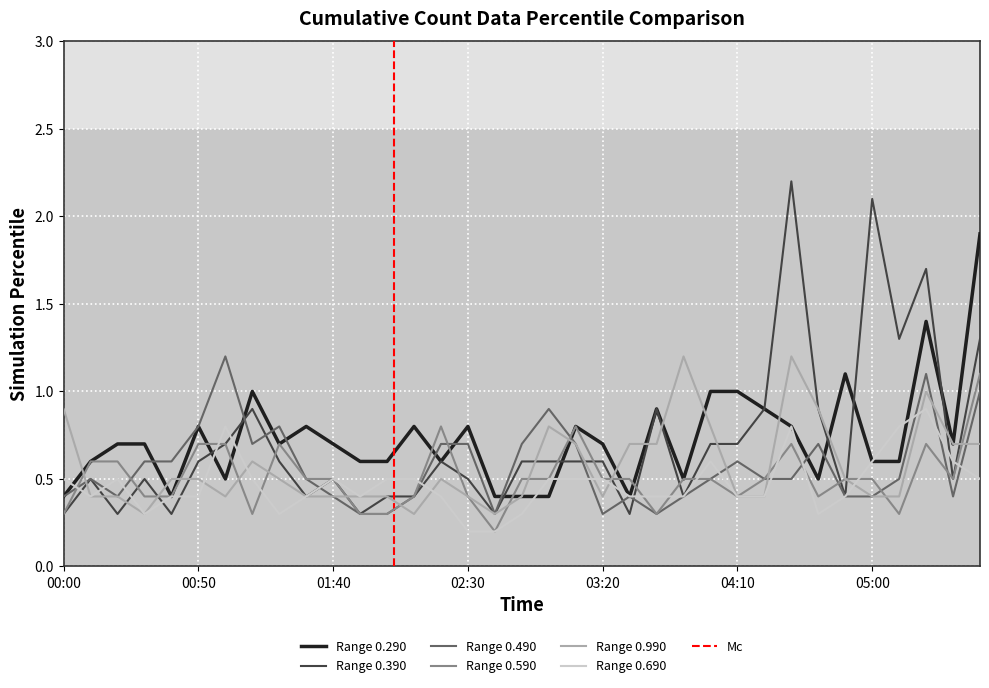

The 0.390 series shows 0.6 at 00:50. True or false?

True